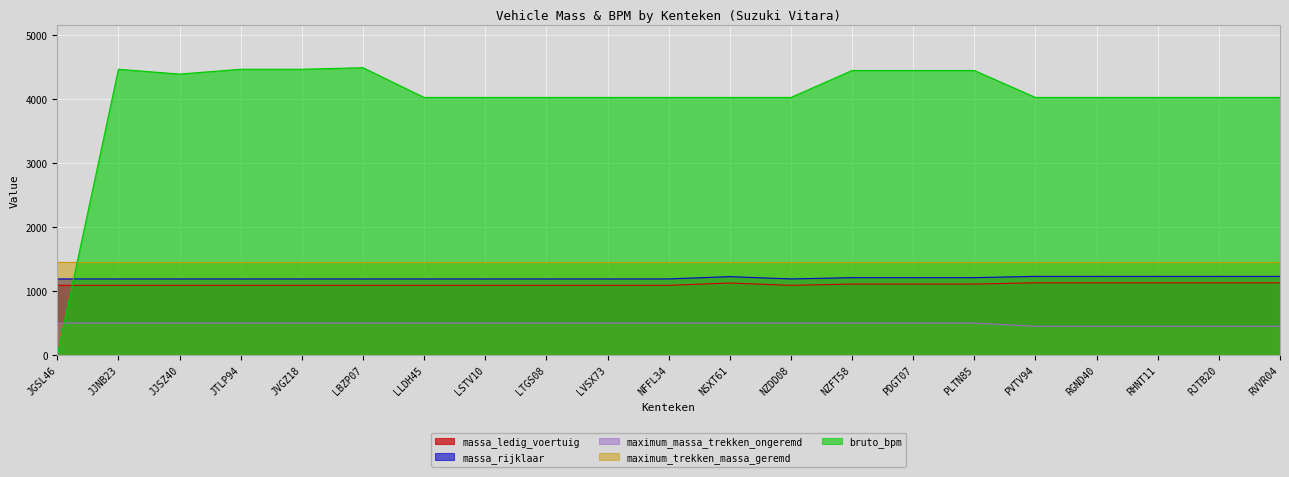

What is the average value of the massa_ledig_voertuig series?

1104